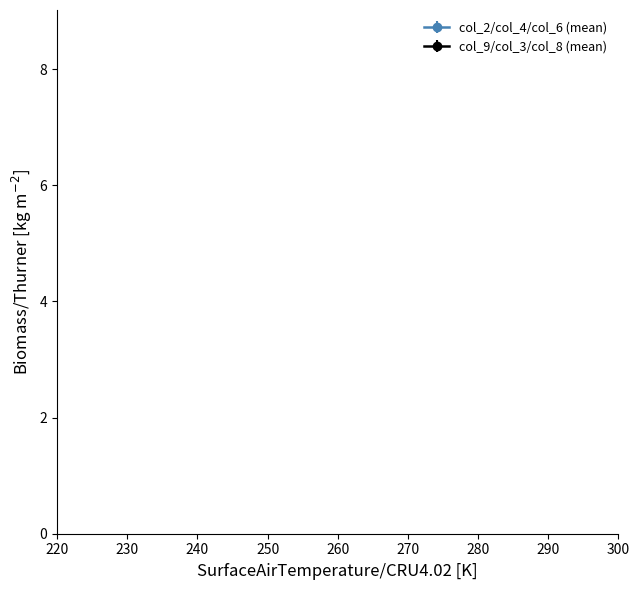

What is the highest value of the col_9/col_3/col_8 (mean) series?

6.7